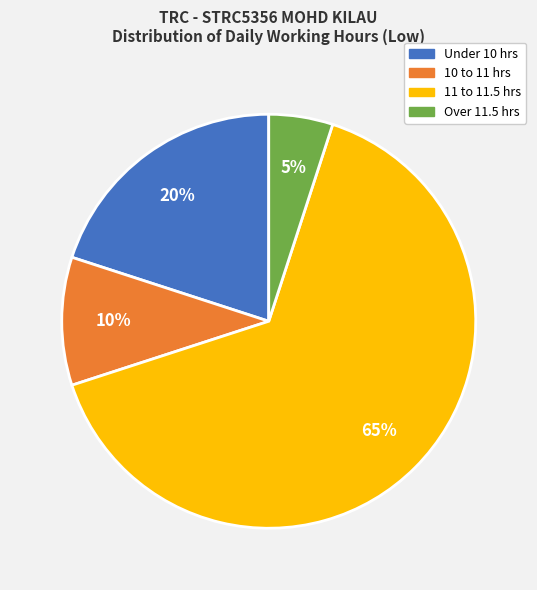

To the nearest percent, what is the average slice percentage?

25%